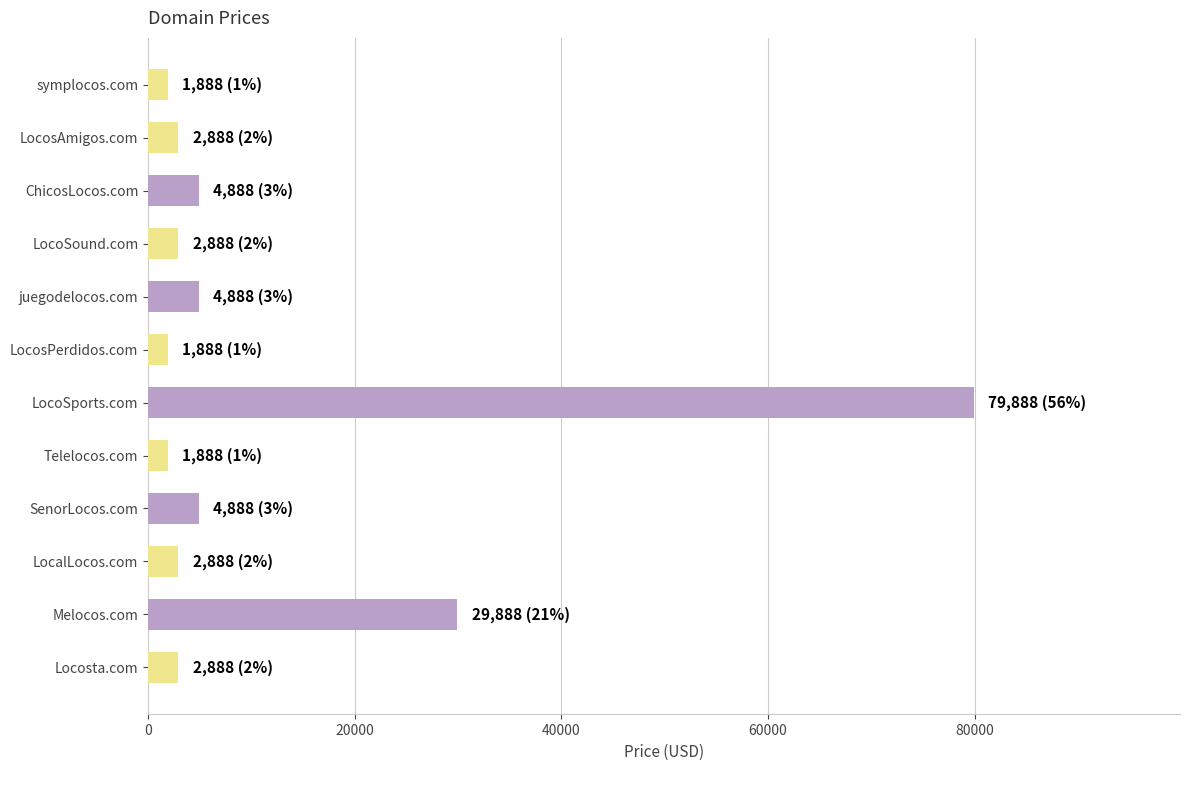

The chart shows a value of 2888 at LocosAmigos.com. True or false?

True